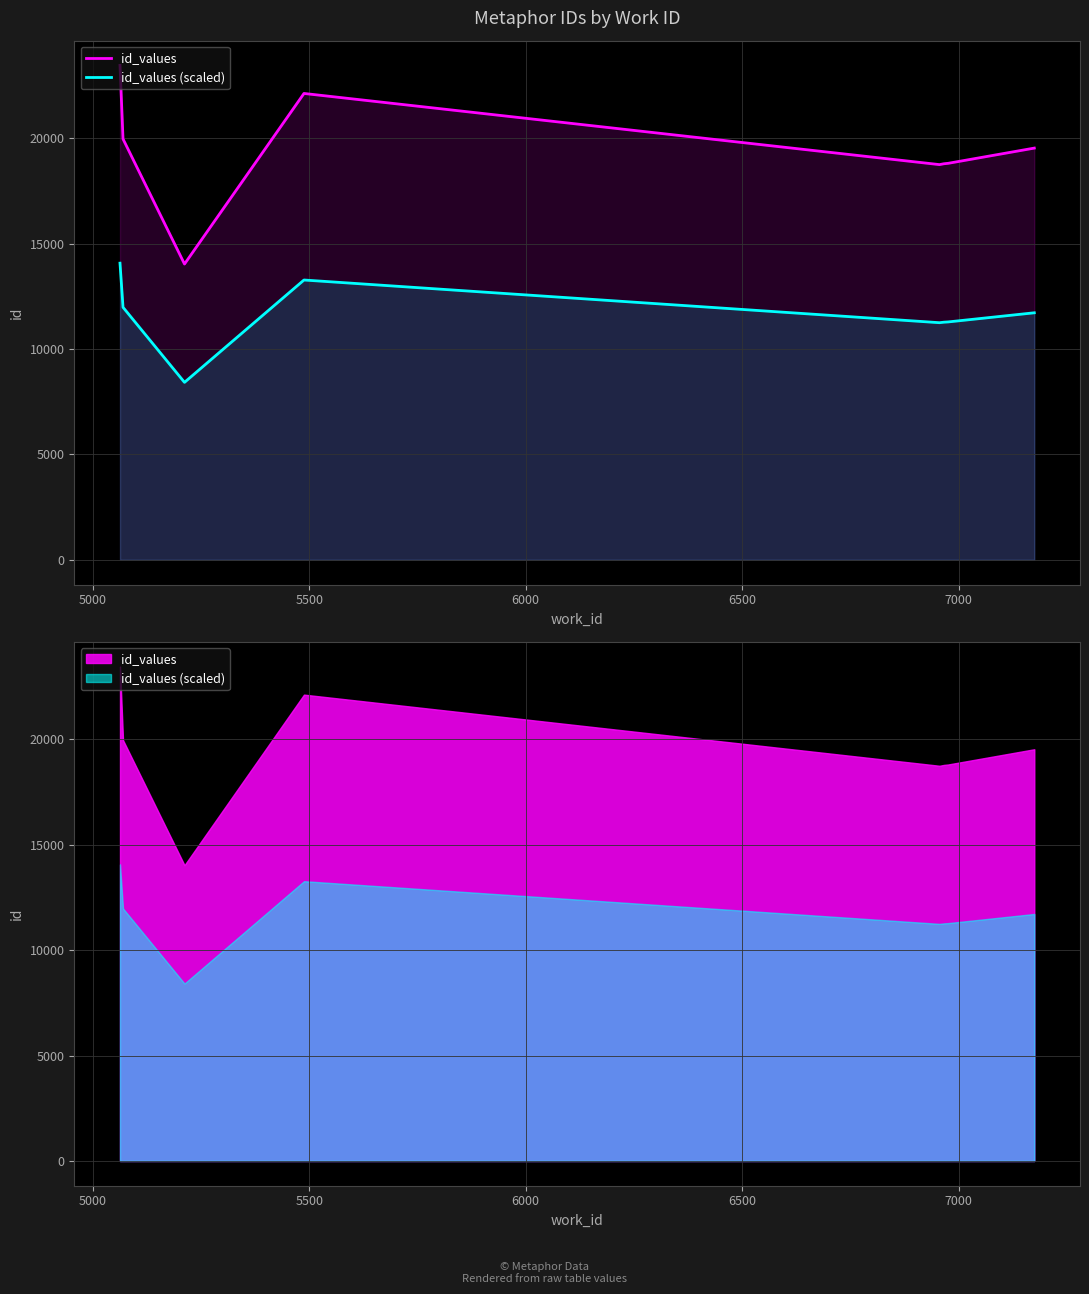

What is the highest value of the id_values series?

23447.0